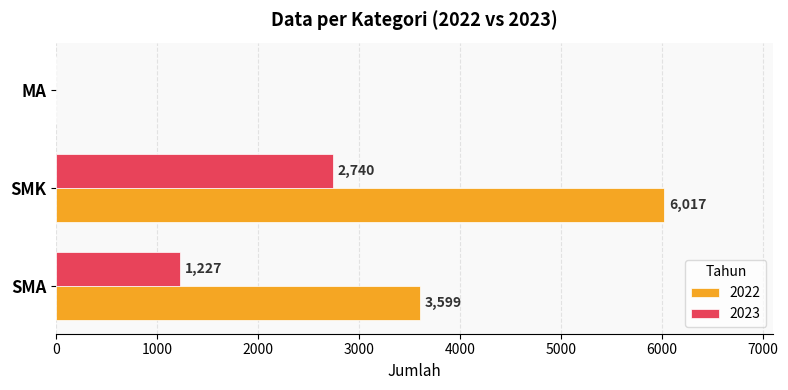

At which label is 2023 closest to 1370?

SMA